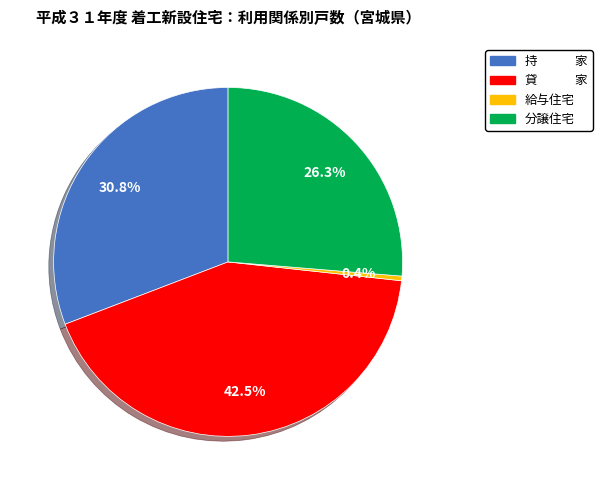

What portion of the pie excludes 分譲住宅?

73.7%